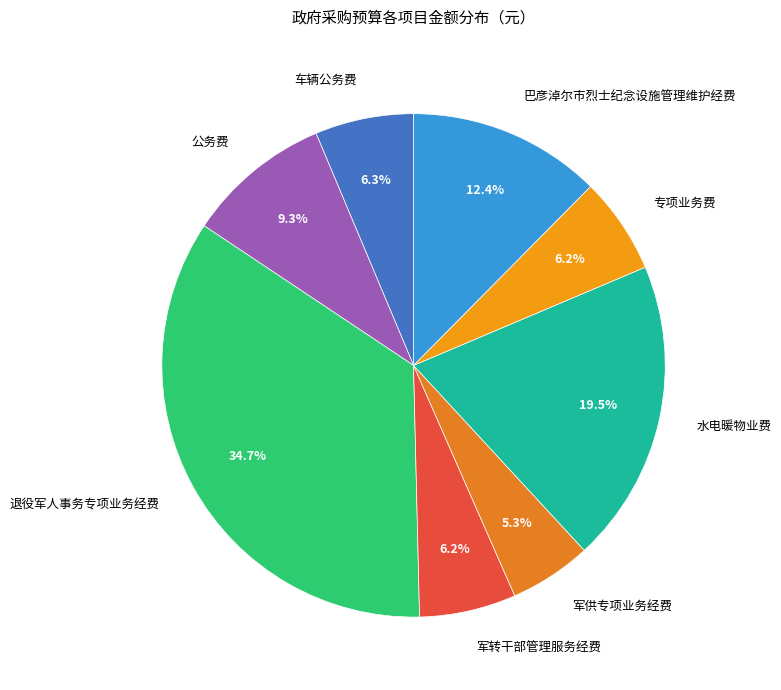

Which has a higher value, 退役军人事务专项业务经费 or 水电暖物业费?

退役军人事务专项业务经费